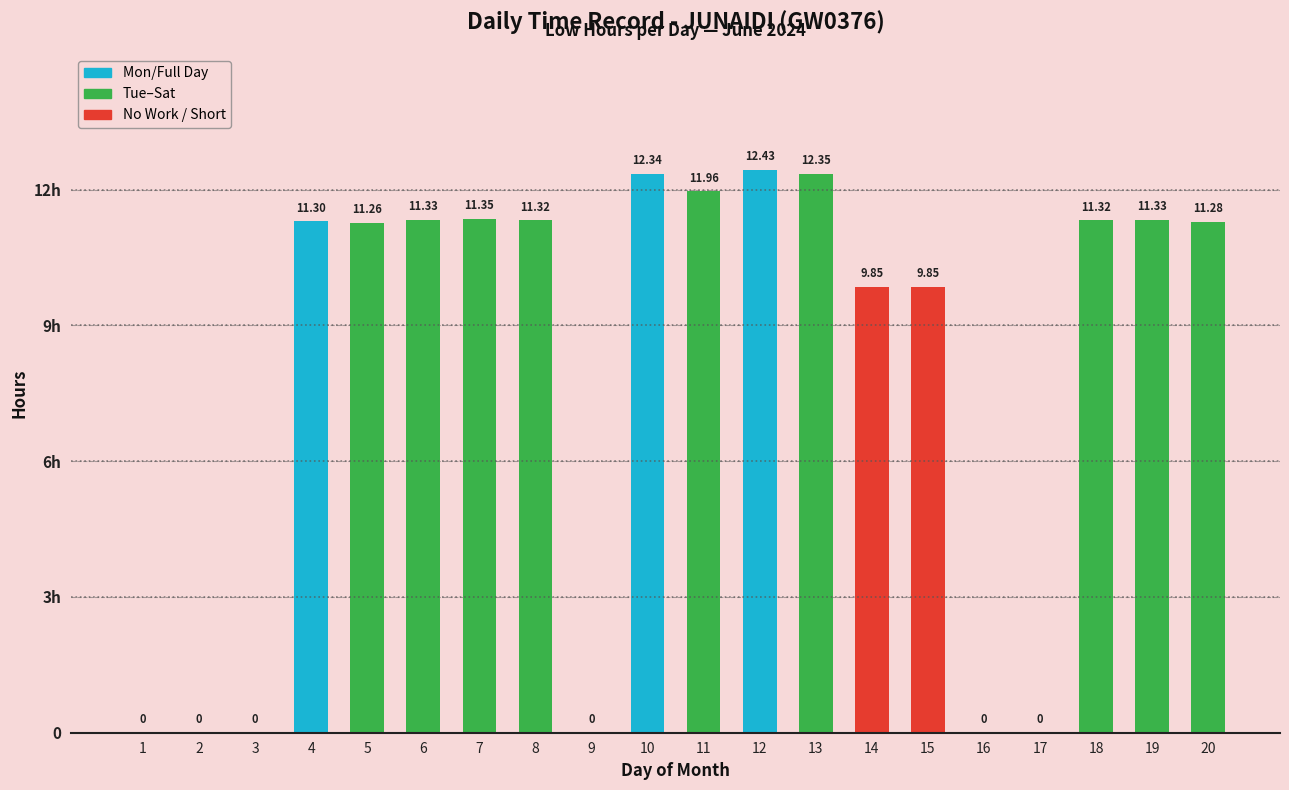

What is the change in value from 10 to 17?

-12.3